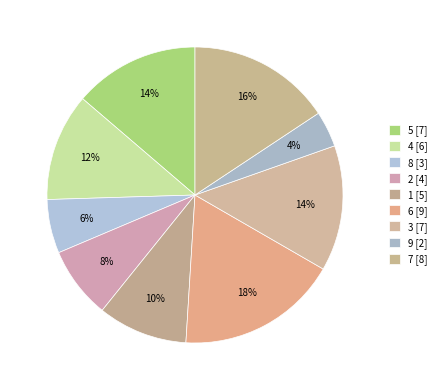

What percentage is the 2 slice, to the nearest percent?

8%